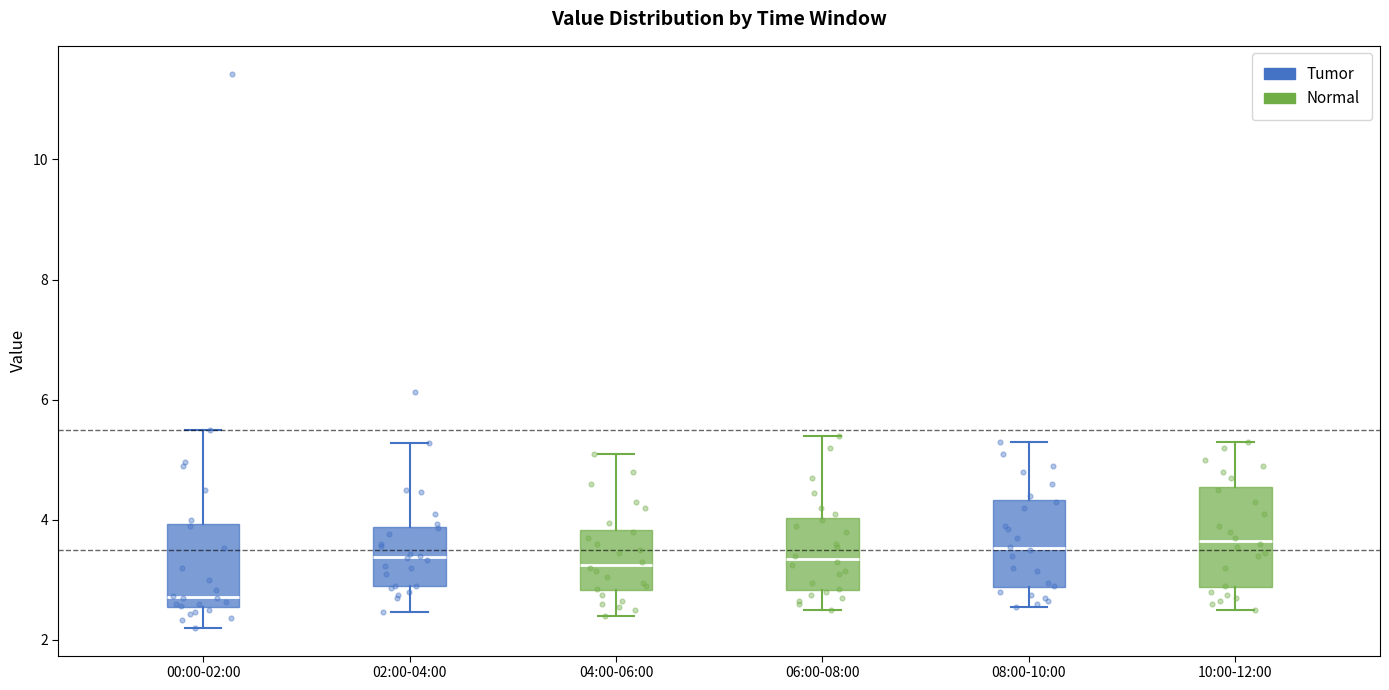

Comparing the boxes themselves (not the whiskers), which one is the tallest?

10:00-12:00